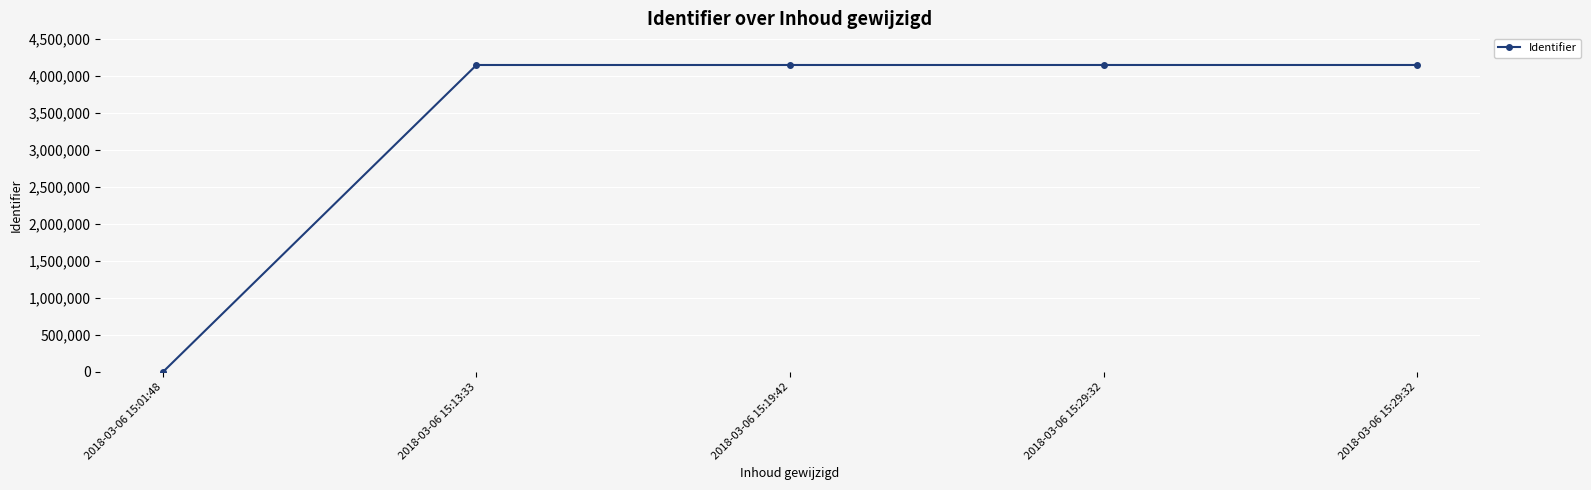

List the labels in order of value, largest first.

2018-03-06 15:29:32, 2018-03-06 15:29:32, 2018-03-06 15:19:42, 2018-03-06 15:13:33, 2018-03-06 15:01:48